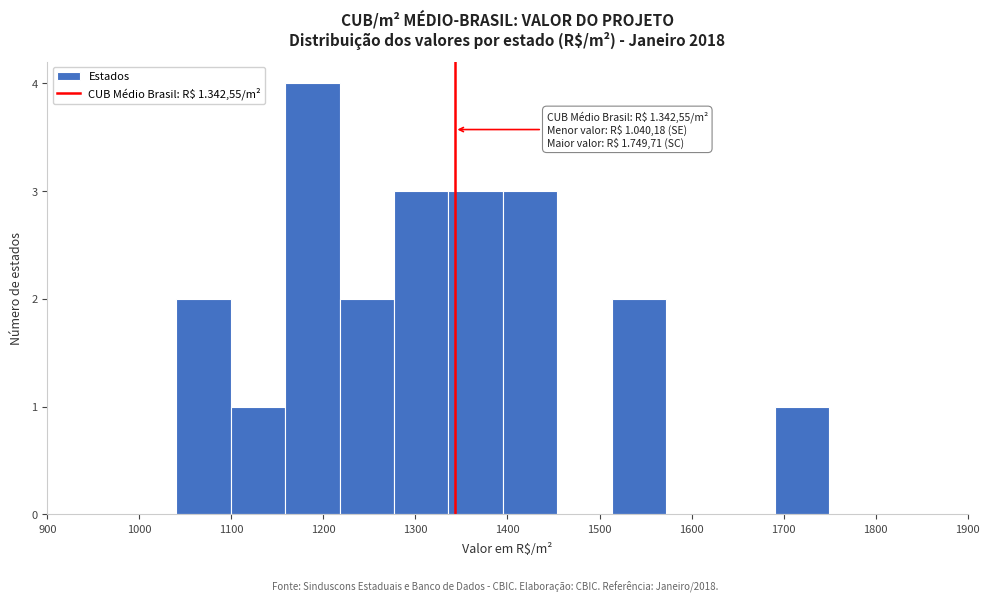

Over which range of the x-axis is the bar tallest?

1160 to 1220